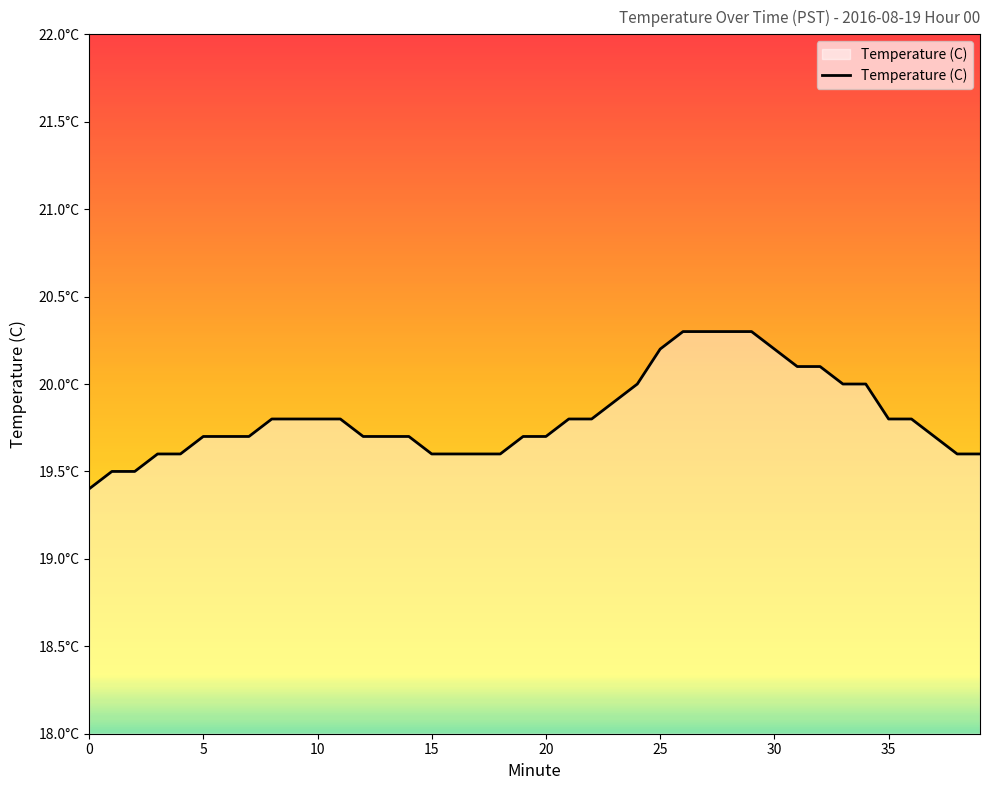

Reading left to right, extract all data points from this chart.

19.4	19.5	19.5	19.6	19.6	19.7	19.7	19.7	19.8	19.8	19.8	19.8	19.7	19.7	19.7	19.6	19.6	19.6	19.6	19.7	19.7	19.8	19.8	19.9	20.0	20.2	20.3	20.3	20.3	20.3	20.2	20.1	20.1	20.0	20.0	19.8	19.8	19.7	19.6	19.6